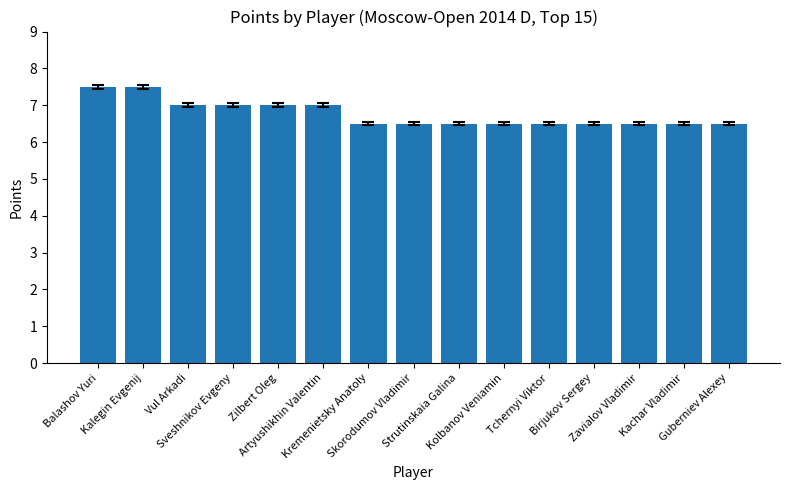

The value at Kolbanov Veniamin is 1.6. True or false?

False